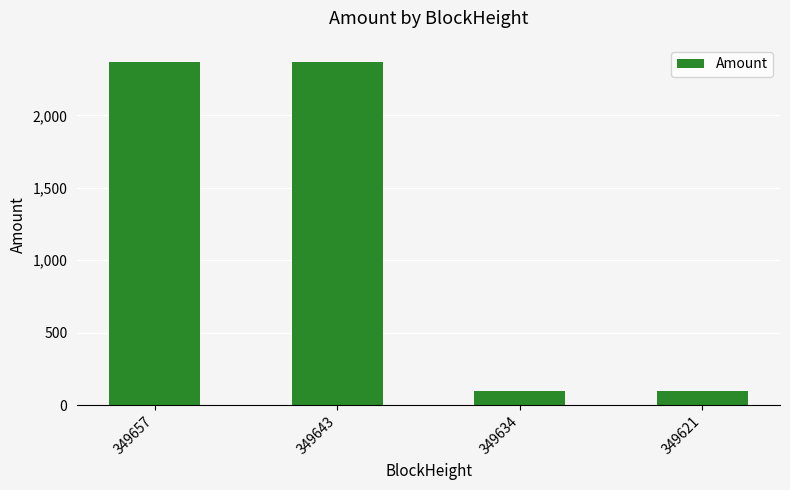

The value at 349657 is 2367.9. True or false?

True